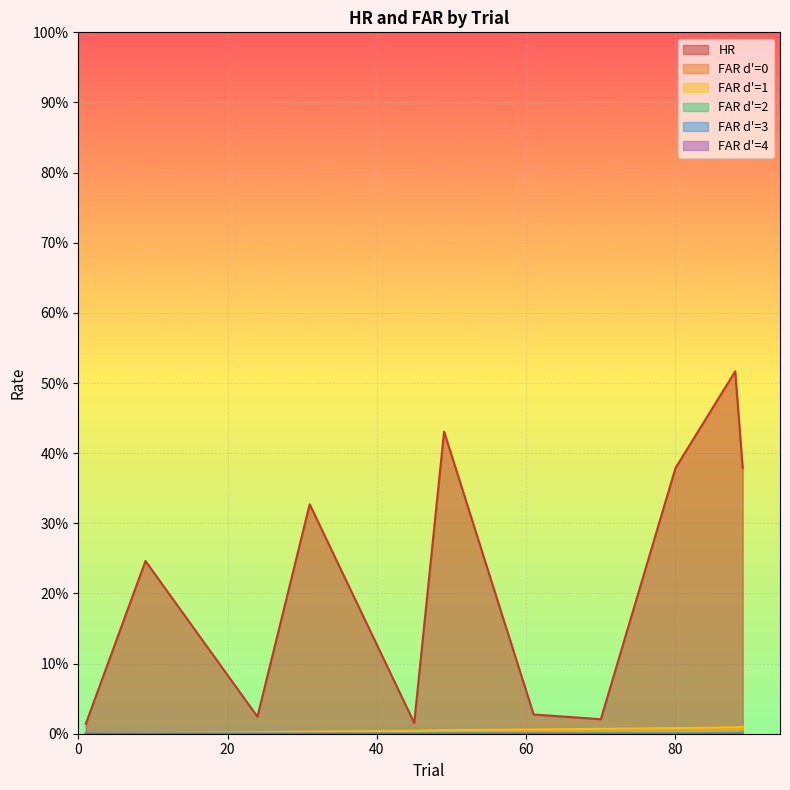

True or false: FAR d'=1 and HR intersect in this chart.

False